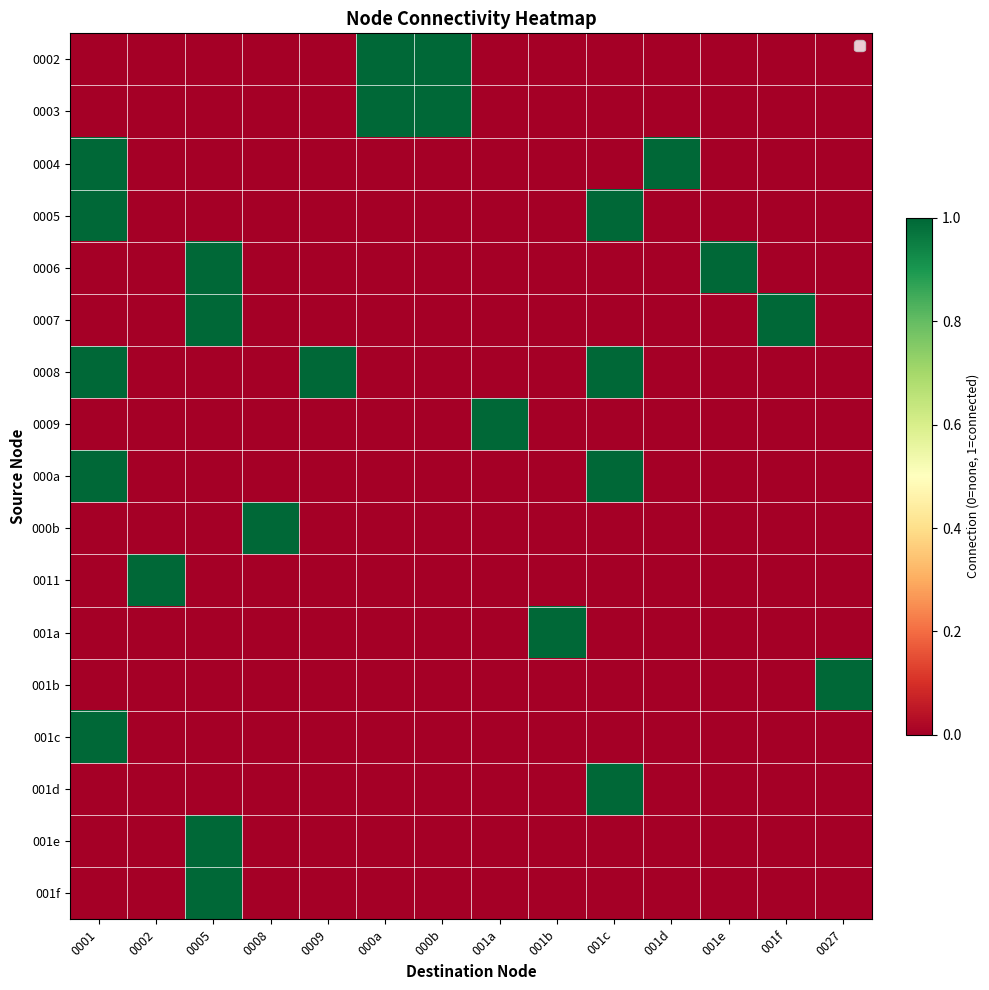

What is the difference between the highest and lowest values at 001e?

1